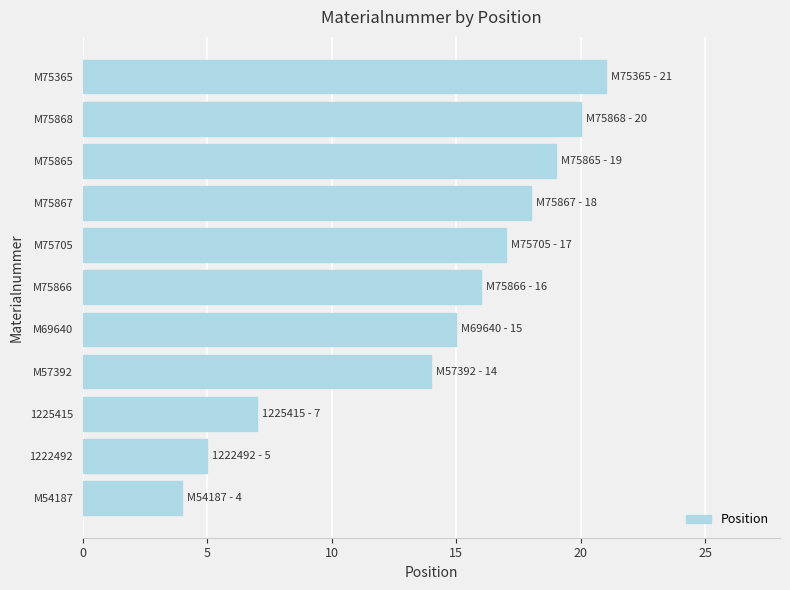

What is the change in value from M54187 to M75868?

+16